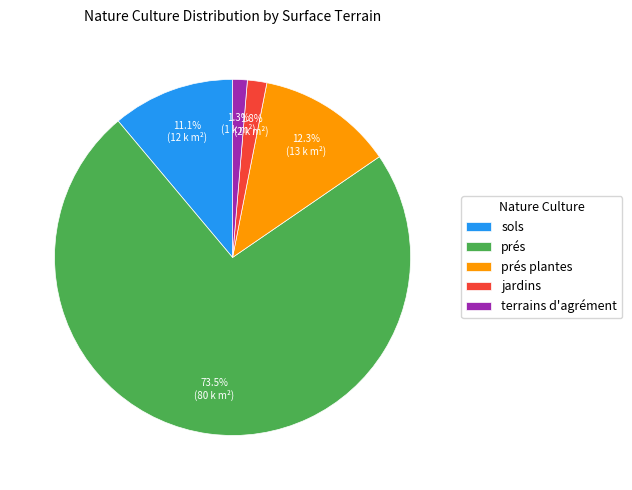

Between prés and prés plantes, which is larger?

prés